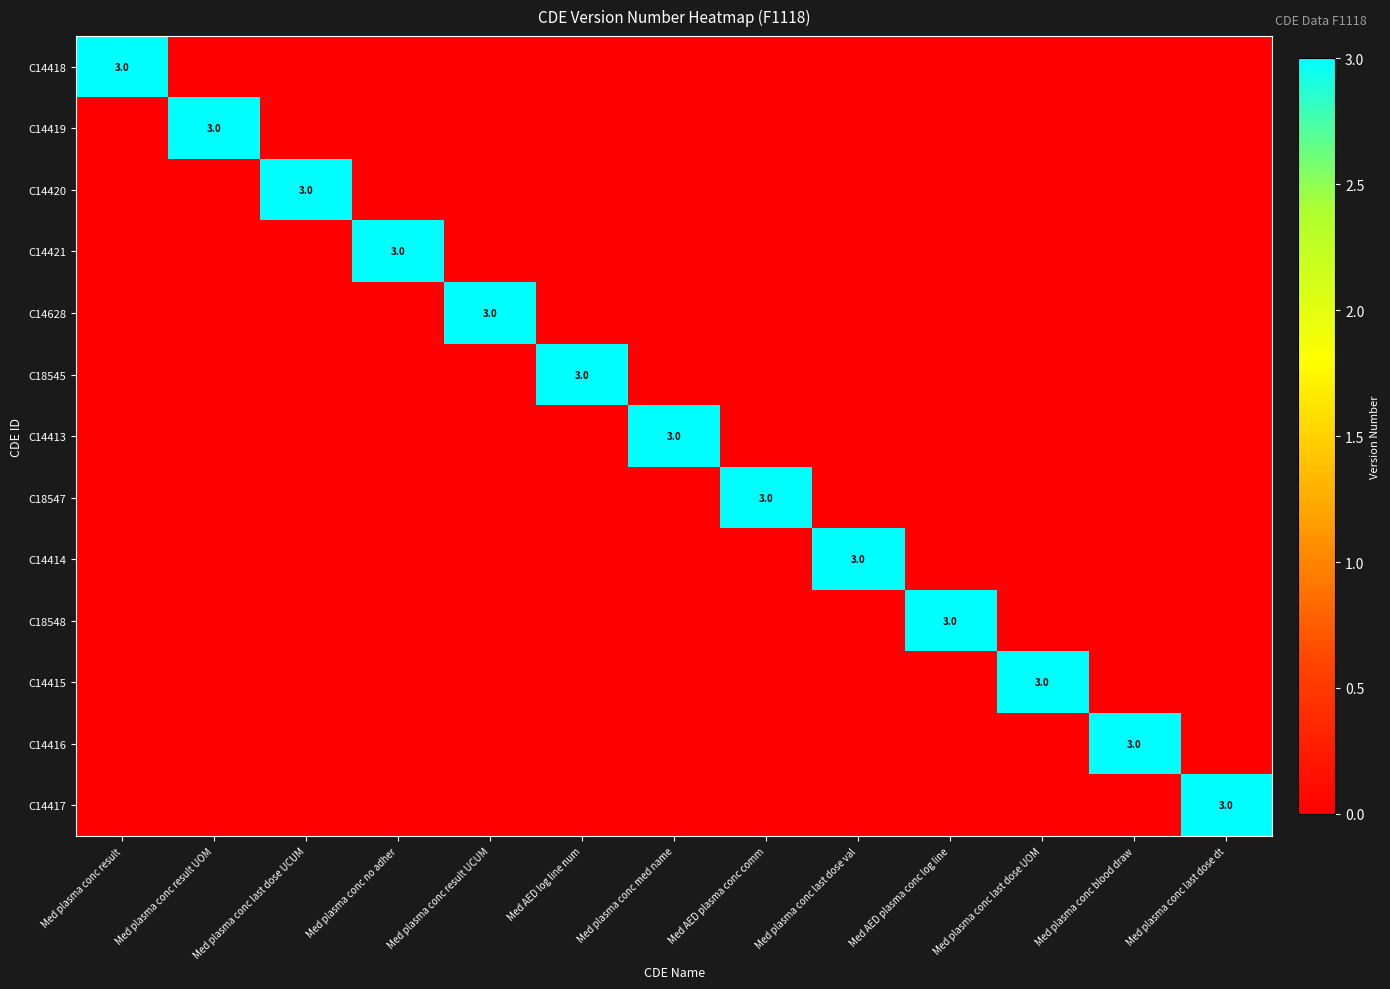

Between Med plasma conc last dose UCUM and Med plasma conc no adher, which is larger?

Med plasma conc last dose UCUM